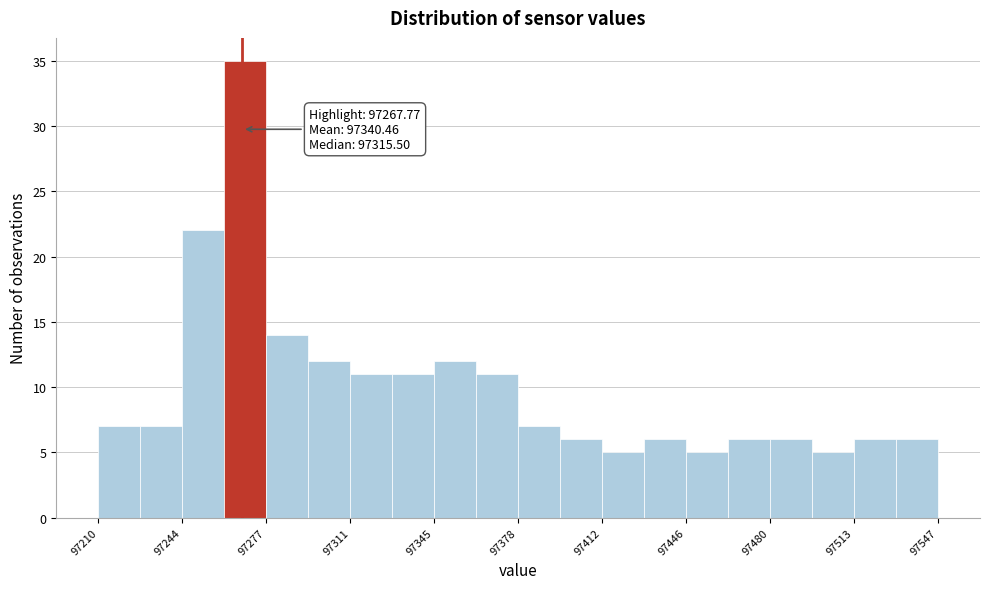

Around what value on the x-axis is the tallest bar? Give the approximate position of its centre, as read against the axis.

97270